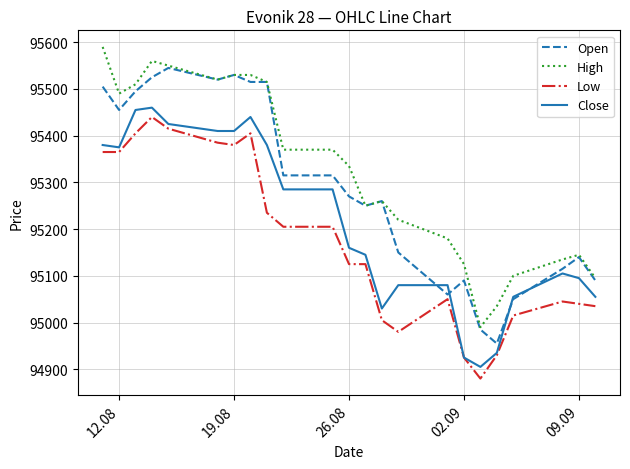

True or false: Close and High intersect in this chart.

False